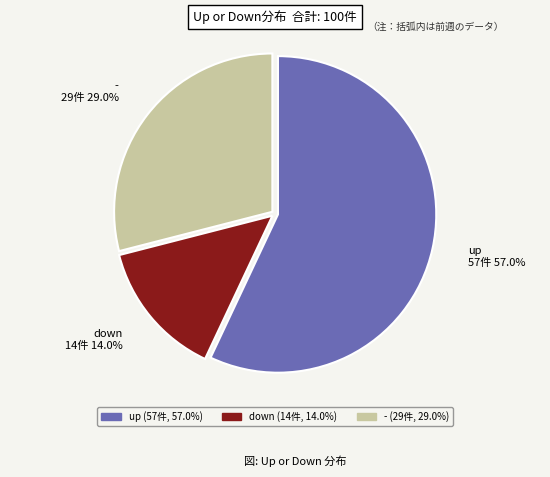

The up slice represents 66% of the pie. True or false?

False